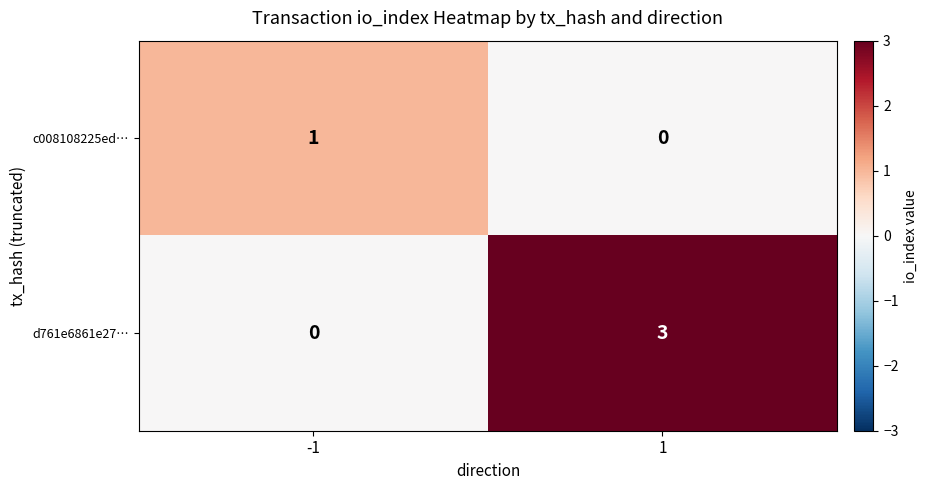

What is the greatest value displayed?

3